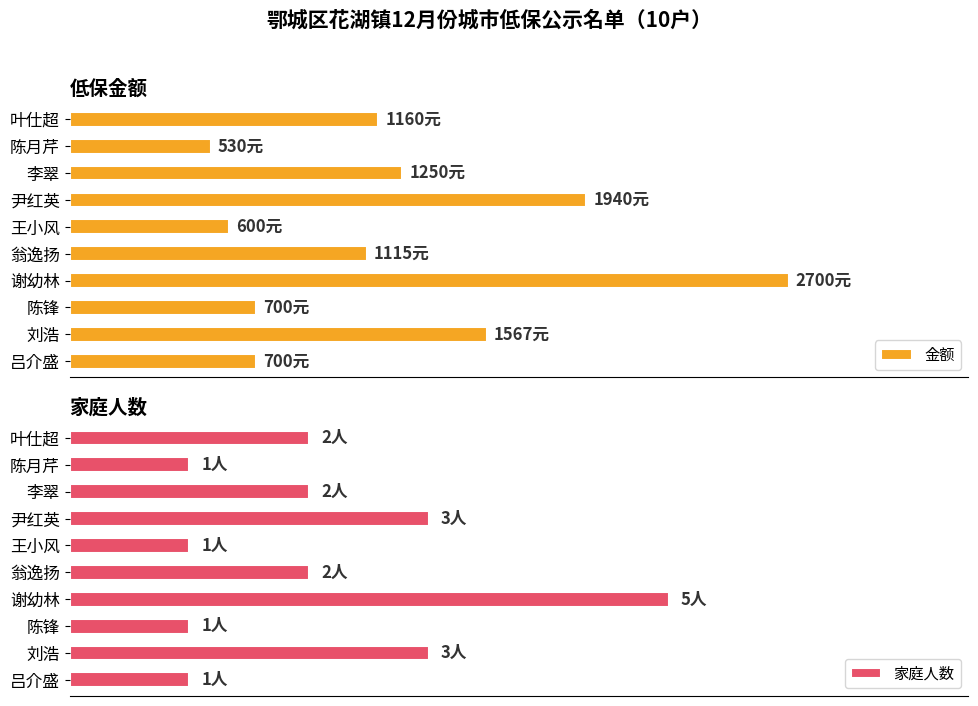

Reading left to right, list all the values displayed in this chart.

金额: 700	1567	700	2700	1115	600	1940	1250	530	1160
家庭人数: 1	3	1	5	2	1	3	2	1	2